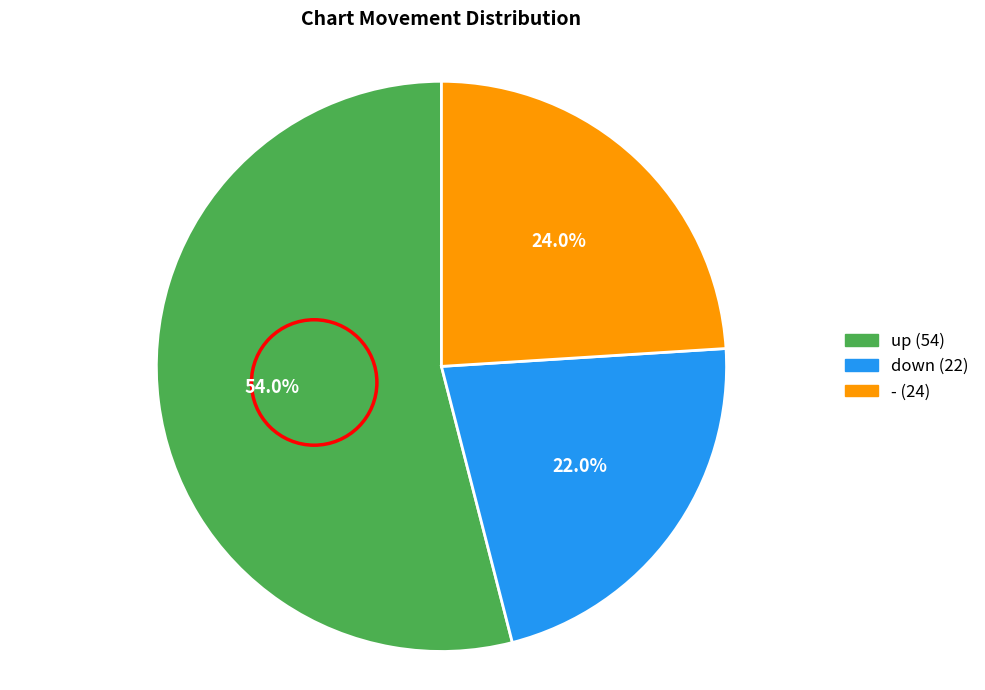

To the nearest percent, what is the average slice percentage?

33%